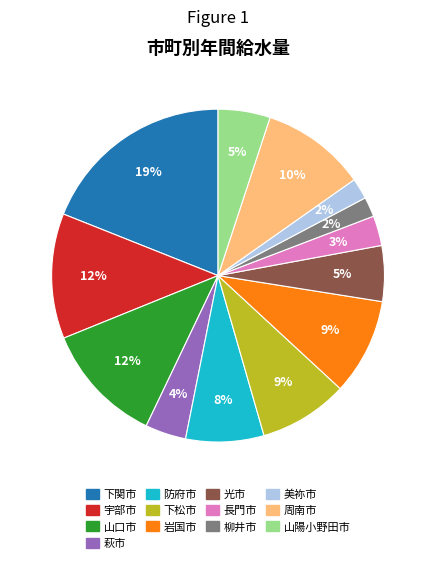

What is the largest slice in the pie chart?

下関市